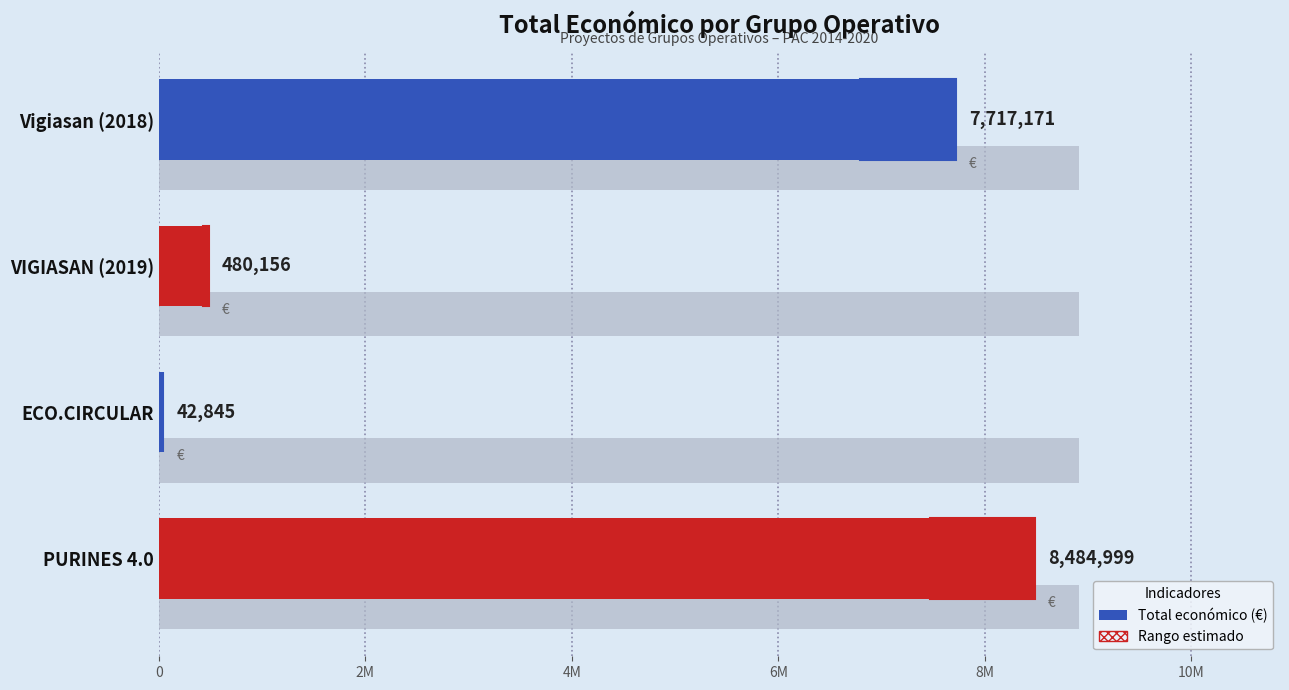

Count the number of data series in this chart.

1